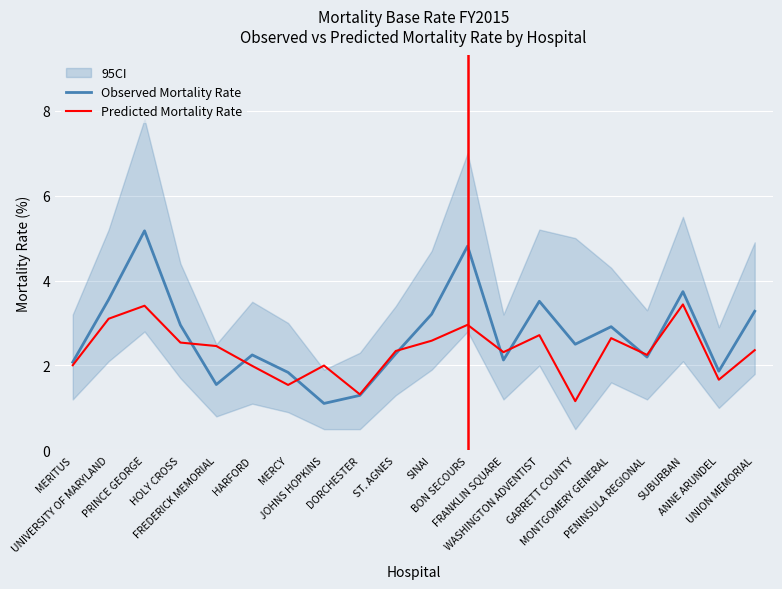

The value of Observed Mortality Rate at WASHINGTON ADVENTIST is 6.1. True or false?

False